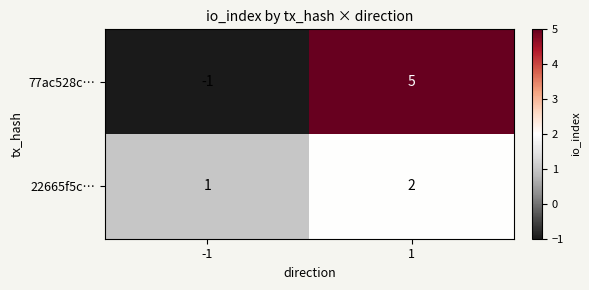

Reading left to right, list all the values displayed in this chart.

77ac528c…: -1=-1	1=5
22665f5c…: -1=1	1=2